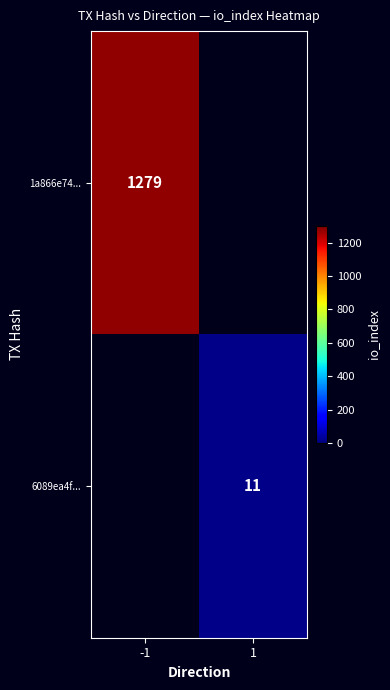

The value of 1a866e74... at -1 is 1279. True or false?

True